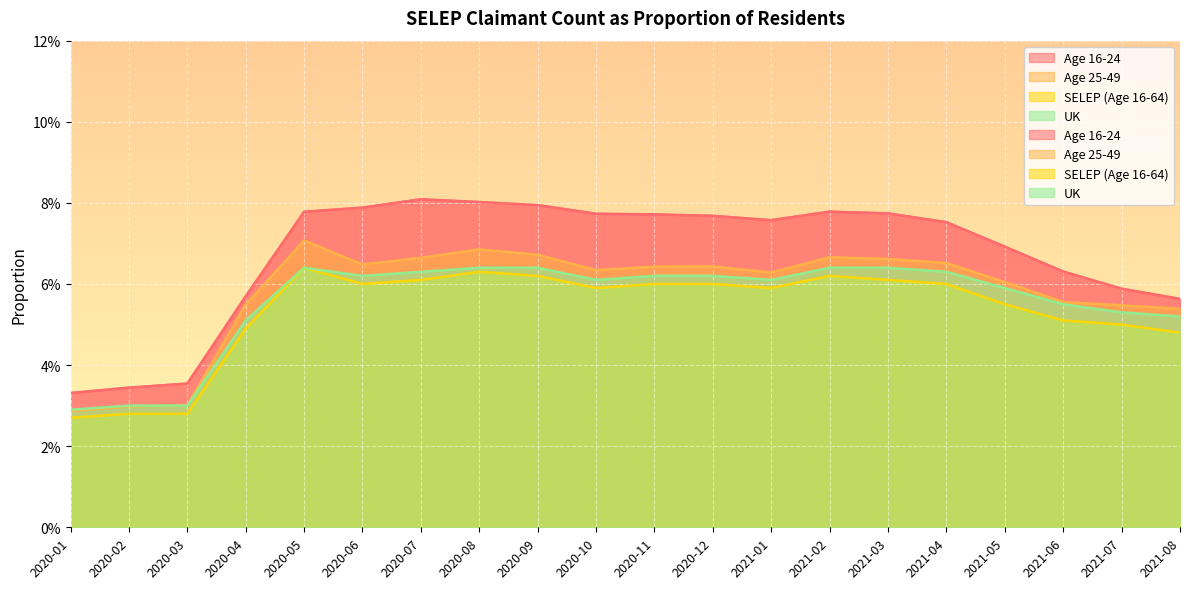

What is the average value of the UK series?

0.1